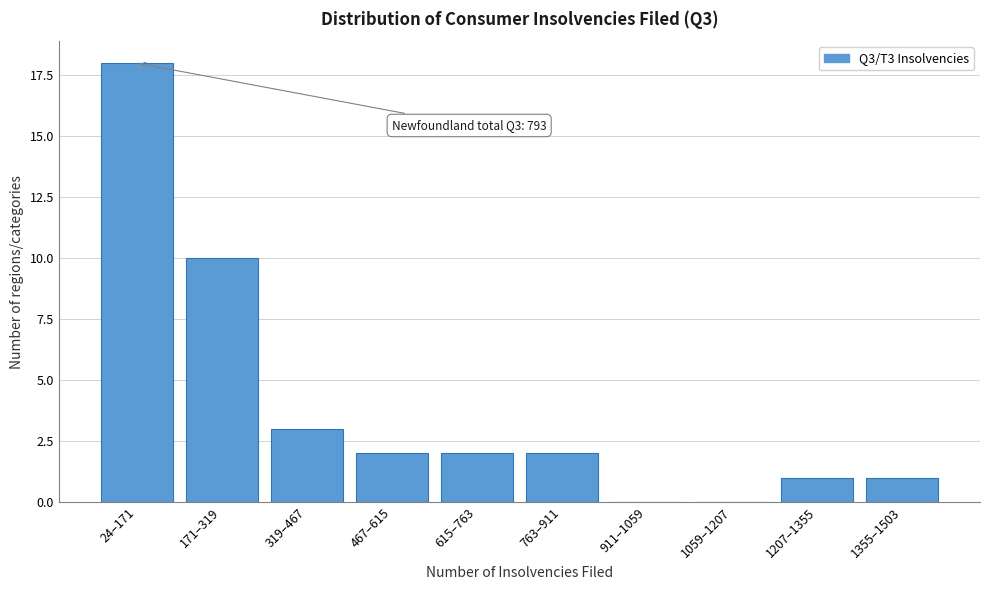

Reading left to right, extract all data points from this chart.

24–171=18	171–319=10	319–467=3	467–615=2	615–763=2	763–911=2	911–1059=0	1059–1207=0	1207–1355=1	1355–1503=1